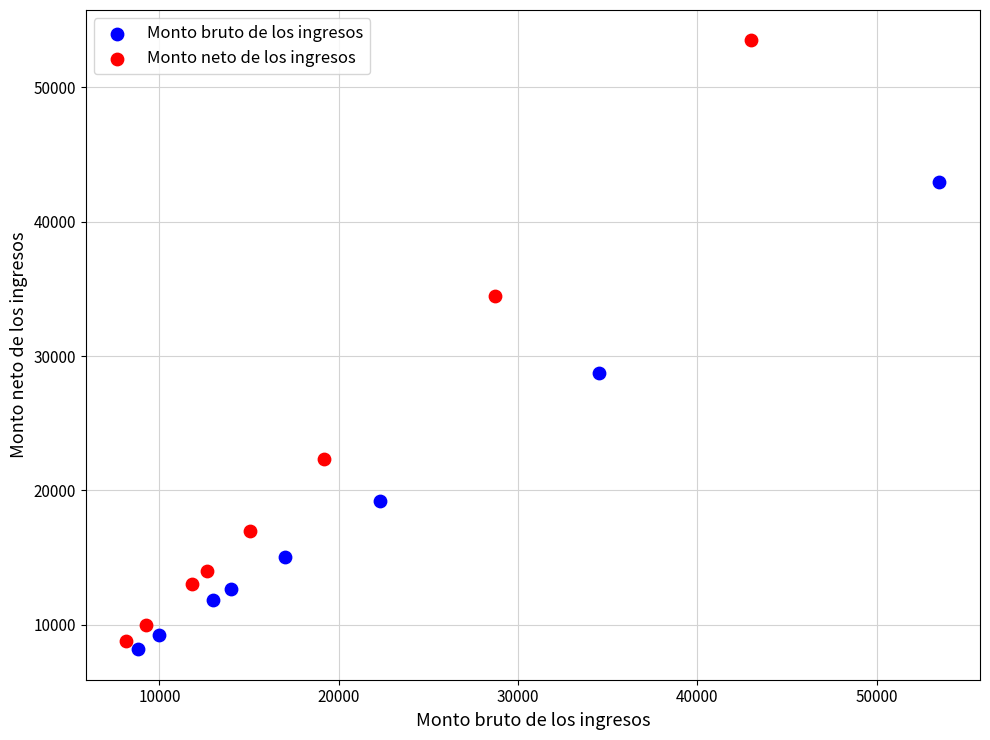

What are all the series names shown in the legend?

Monto bruto de los ingresos, Monto neto de los ingresos